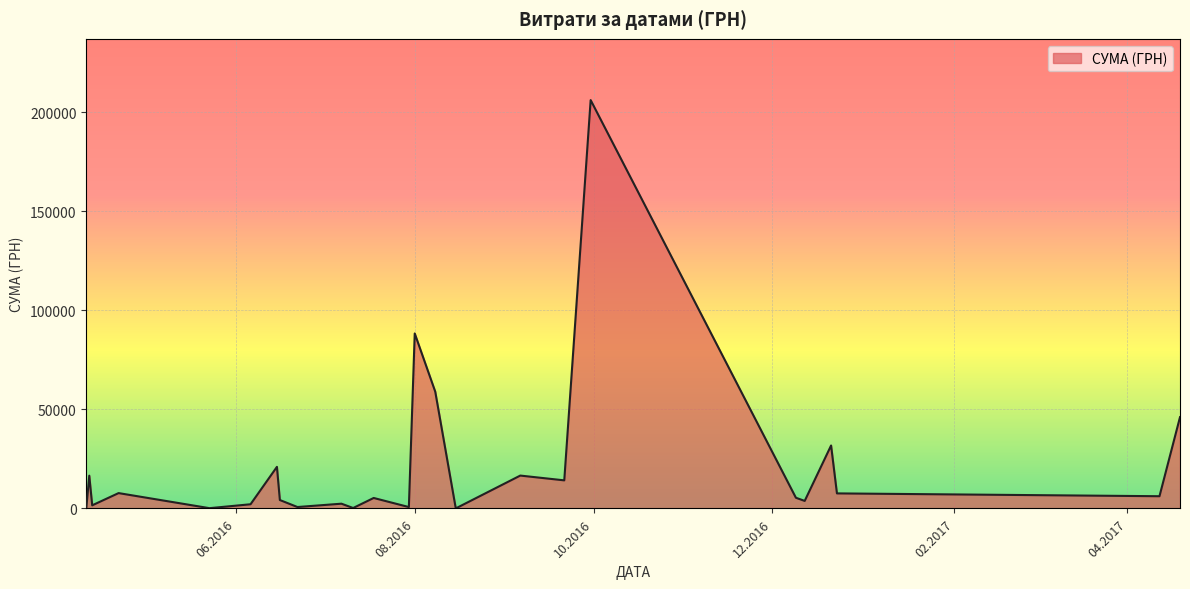

True or false: the data has more than 2 interior local peaks.

True